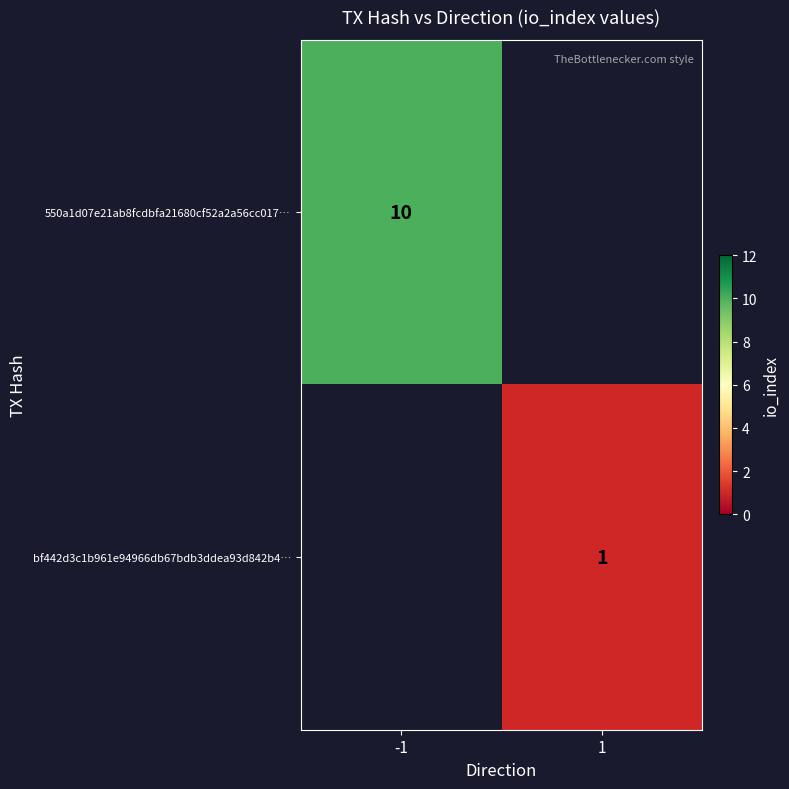

The value of 550a1d07e21ab8fcdbfa21680cf52a2a56cc017… at -1 is 15. True or false?

False